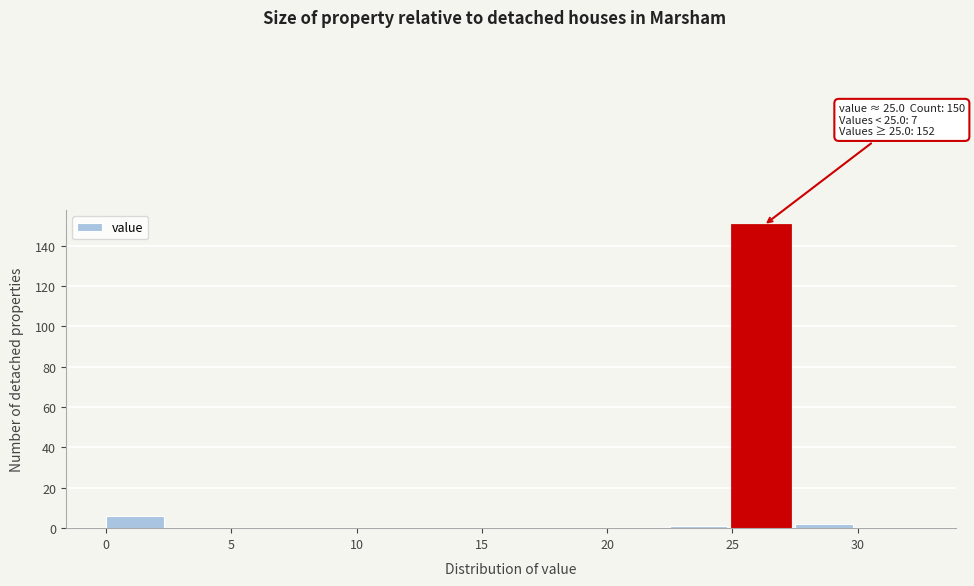

Which range on the x-axis has the tallest bar?

25.0 to 27.5